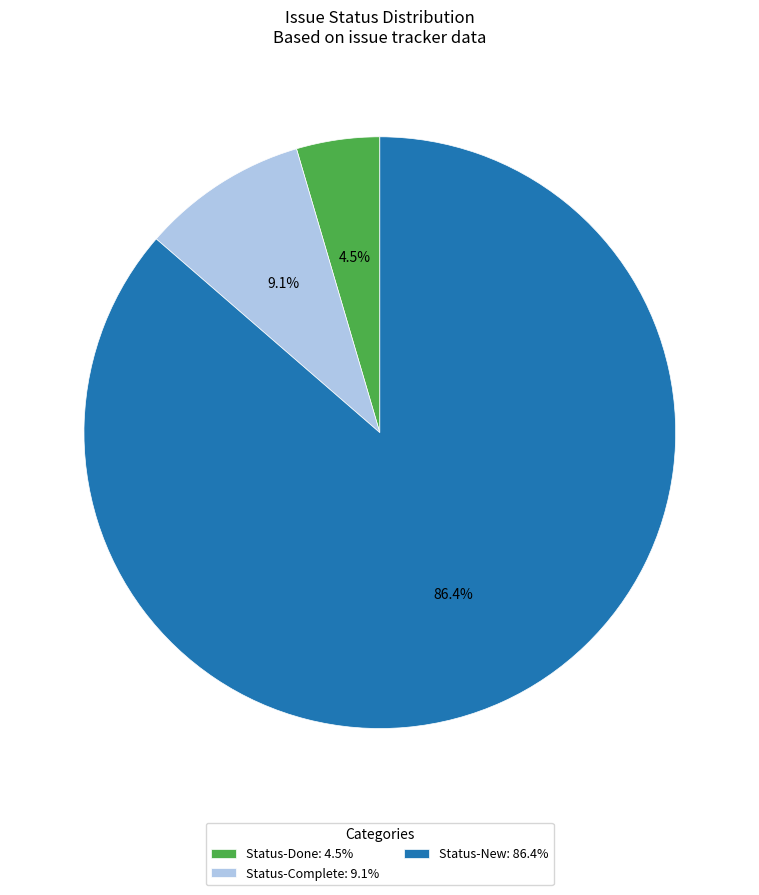

How much of the chart is everything except Status-Complete: 9.1%?

90.9%